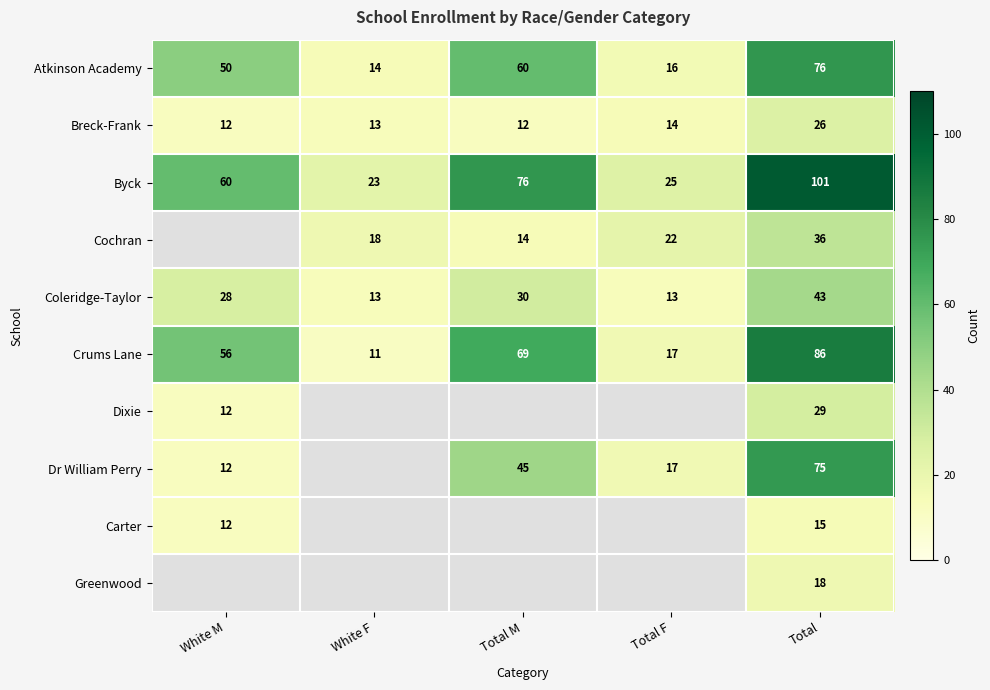

What is the sum of the Byck values at White M and Total M?

136